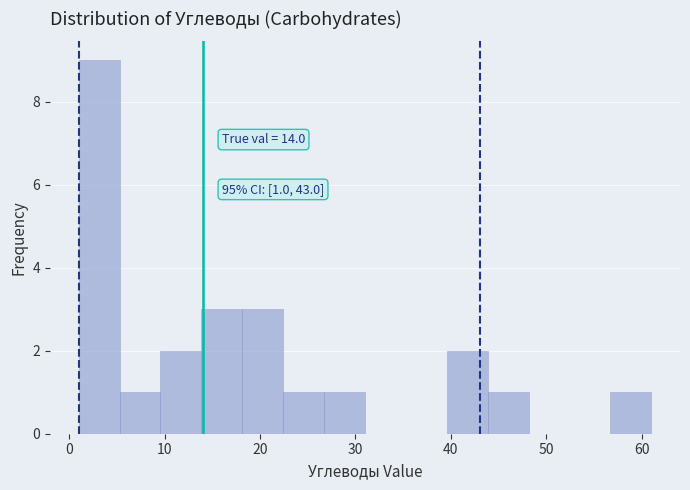

Over which range of the x-axis is the bar tallest?

1 to 5